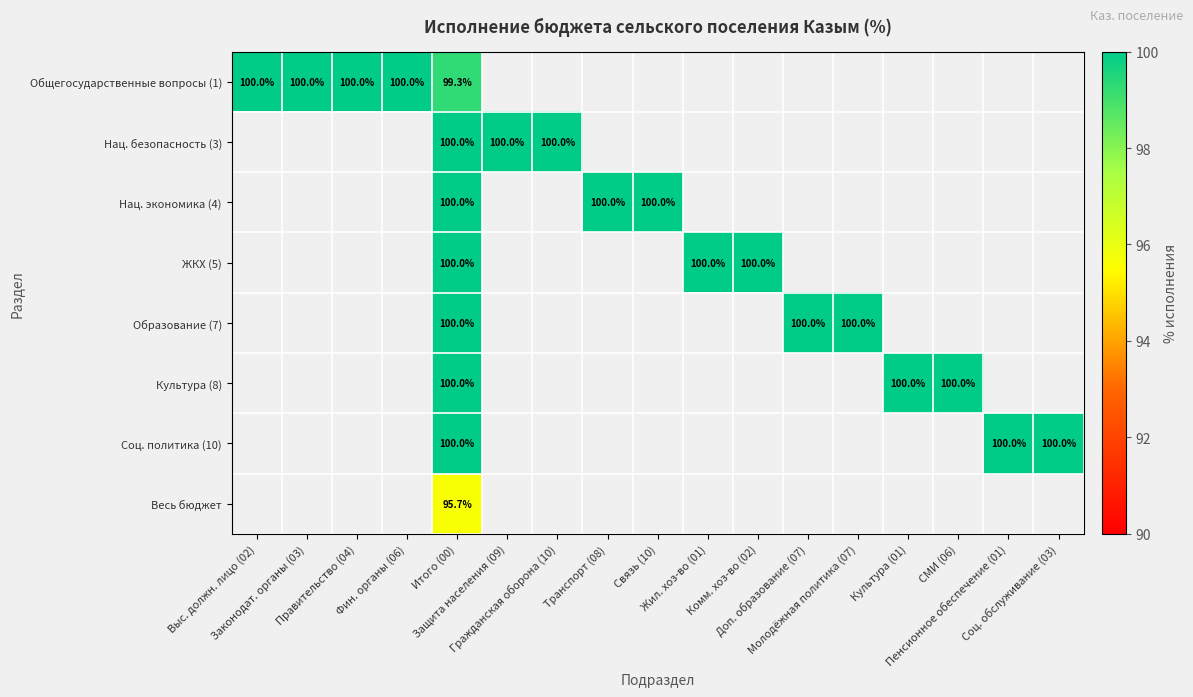

How many positive values does the Нац. экономика (4) series have?

3